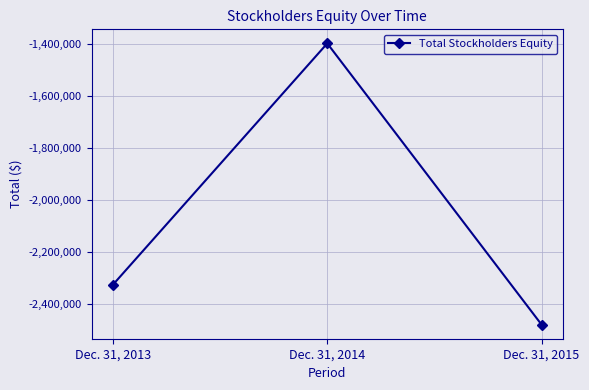

What is the difference between the values at Dec. 31, 2014 and Dec. 31, 2015?

1082806